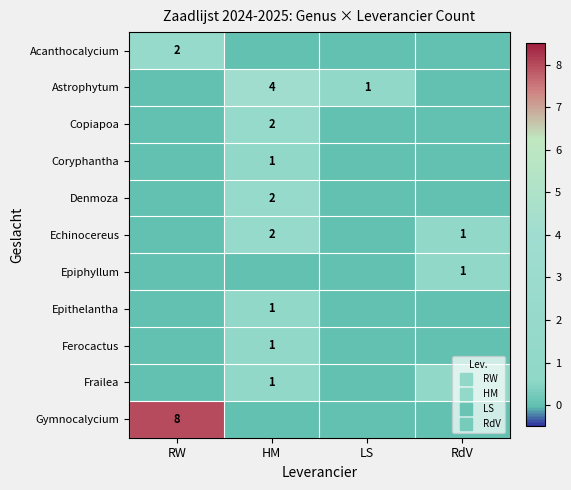

At which category is the sum across all series the highest?

HM